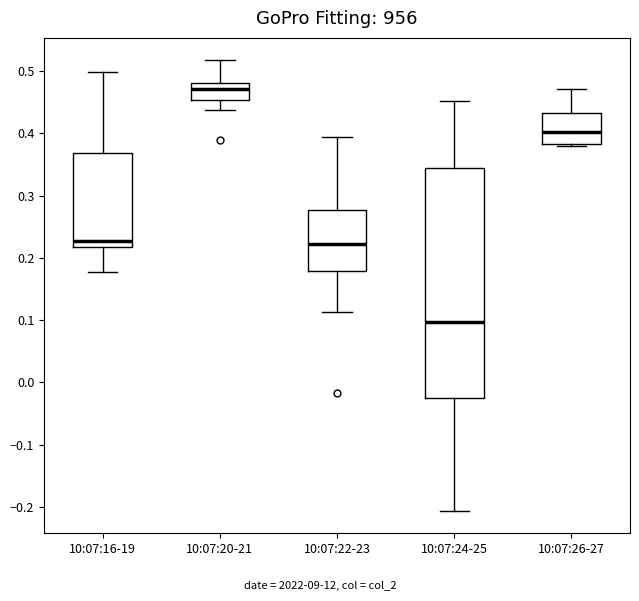

Reading left to right, transcribe this box plot: for each box, give where its median line is, the range the box spans, and where its two whiskers end, as read against the y-axis. The values are not printed on the chart, so give them approximately, as read against the axis.

10:07:16-19: median 0.23, box 0.22 to 0.37, whiskers 0.18 to 0.50
10:07:20-21: median 0.47, box 0.45 to 0.48, whiskers 0.44 to 0.52
10:07:22-23: median 0.22, box 0.18 to 0.28, whiskers 0.11 to 0.39
10:07:24-25: median 0.10, box -0.03 to 0.34, whiskers -0.21 to 0.45
10:07:26-27: median 0.40, box 0.38 to 0.43, whiskers 0.38 (just below the box's lower edge) to 0.47